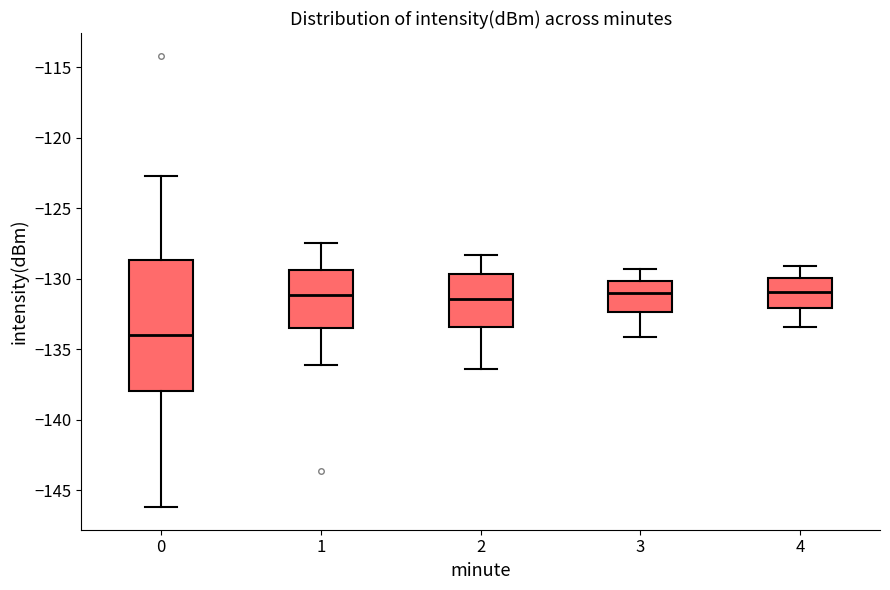

Which box is the tallest, from its lower edge to its upper edge?

0